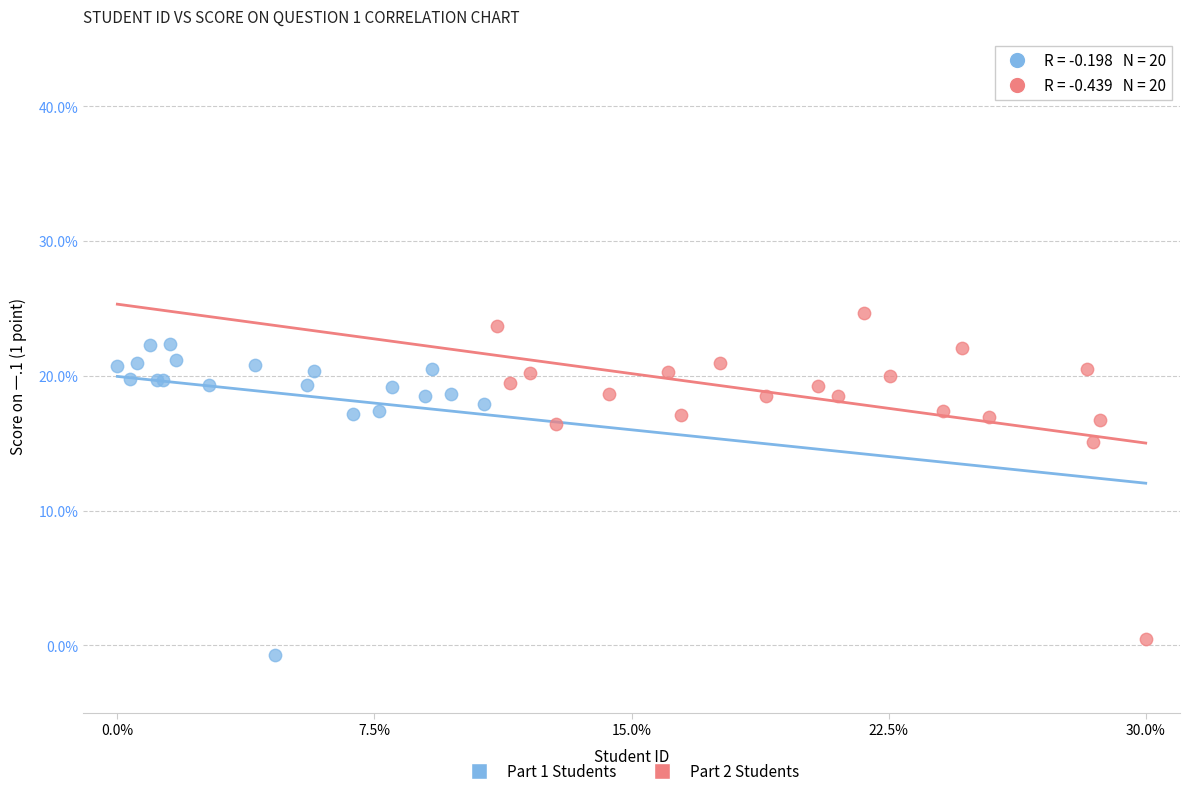

What are all the series names shown in the legend?

Part 1 Students, Part 2 Students